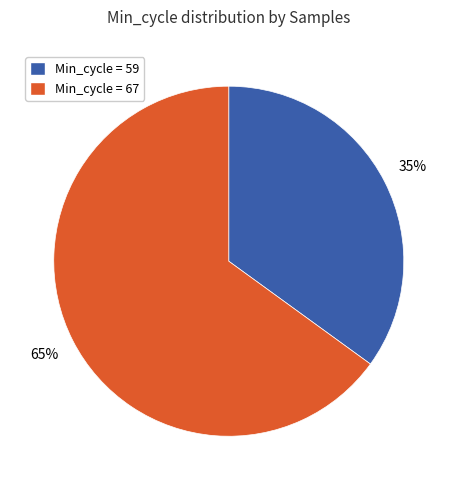

Rank the categories by value from highest to lowest.

Min_cycle = 67, Min_cycle = 59